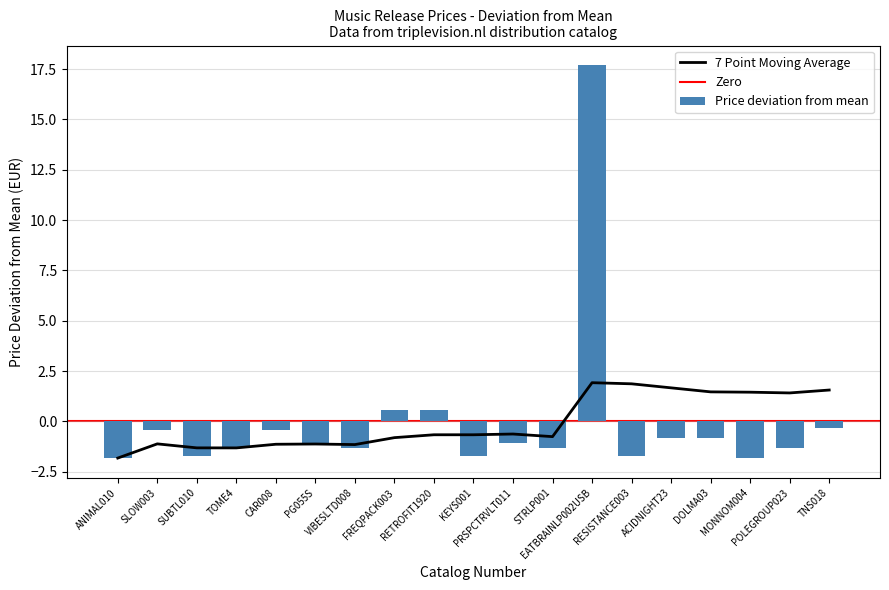

What position from the right is DOLMA03?

4